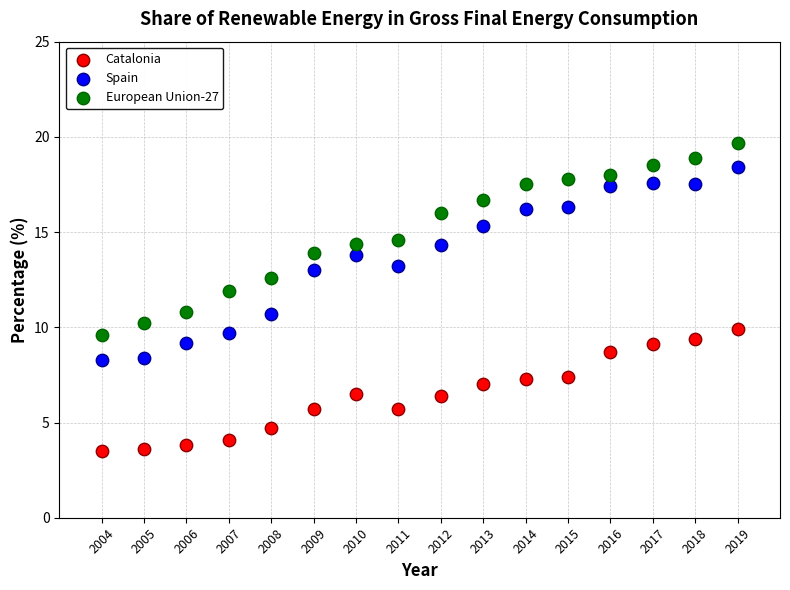

What is the X range (max minus min) for the scatter plot?

15.0